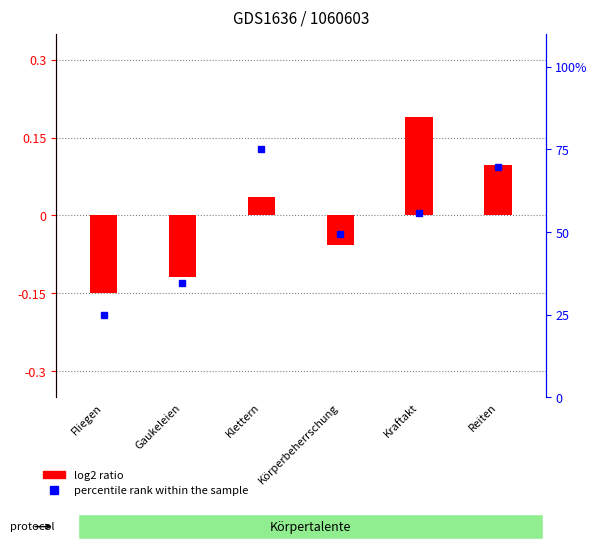

At which label does log2 ratio reach its peak?

Kraftakt